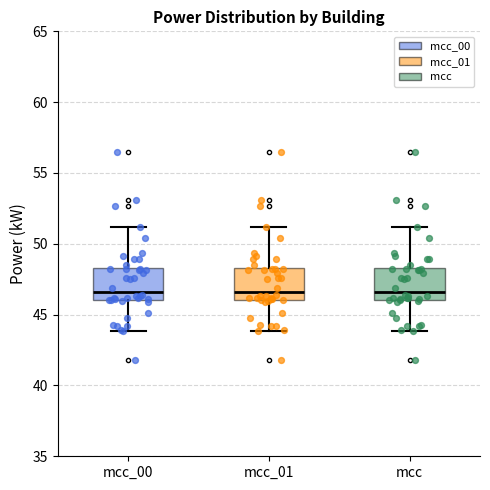

Reading left to right, transcribe this box plot: for each box, give where its median line is, the range the box spans, and where its two whiskers end, as read against the y-axis. The values are not printed on the chart, so give them approximately, as read against the axis.

mcc_00: median 46.5, box 46.0 to 48.5, whiskers 44.0 to 51.0
mcc_01: median 46.5, box 46.0 to 48.5, whiskers 44.0 to 51.0
mcc: median 46.5, box 46.0 to 48.5, whiskers 44.0 to 51.0